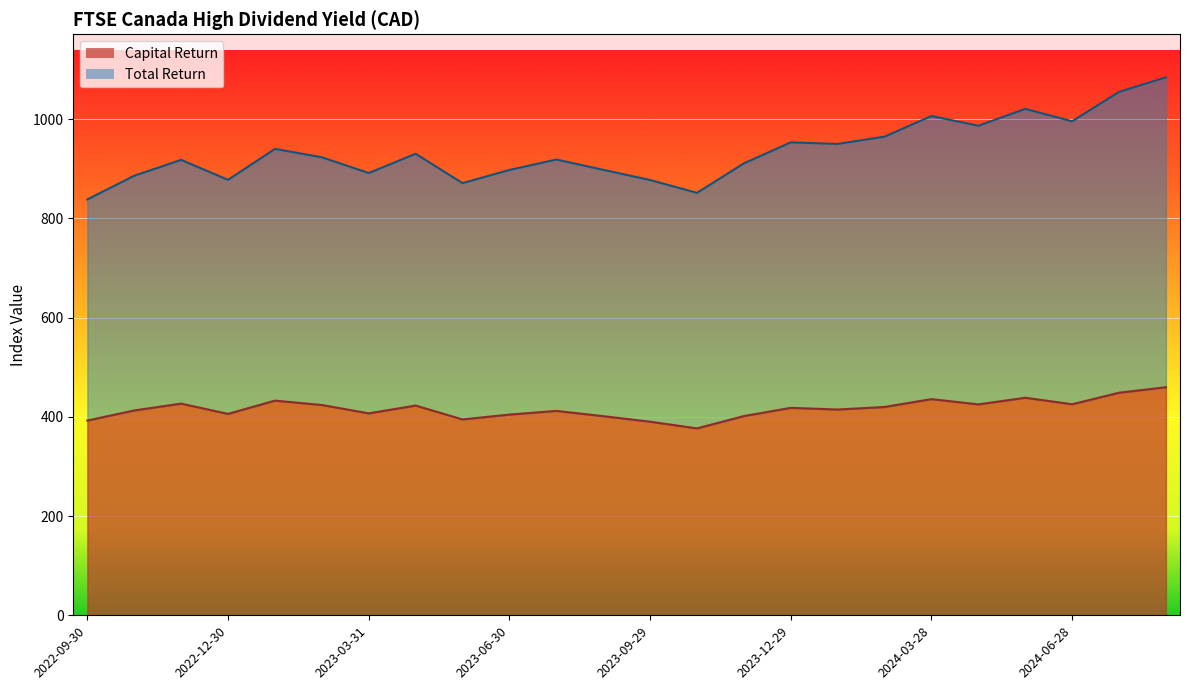

True or false: Total Return and Capital Return intersect in this chart.

False